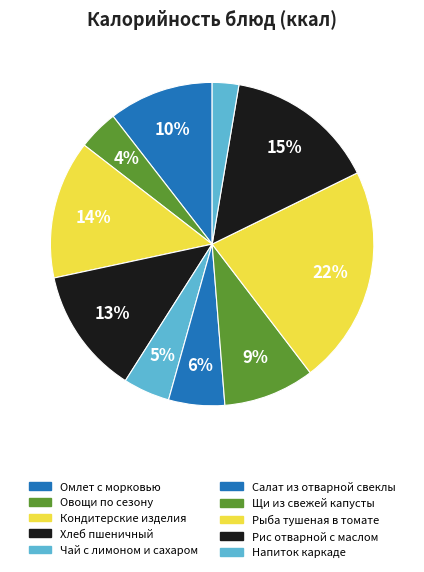

What portion of the pie excludes Омлет с морковью?

89.5%